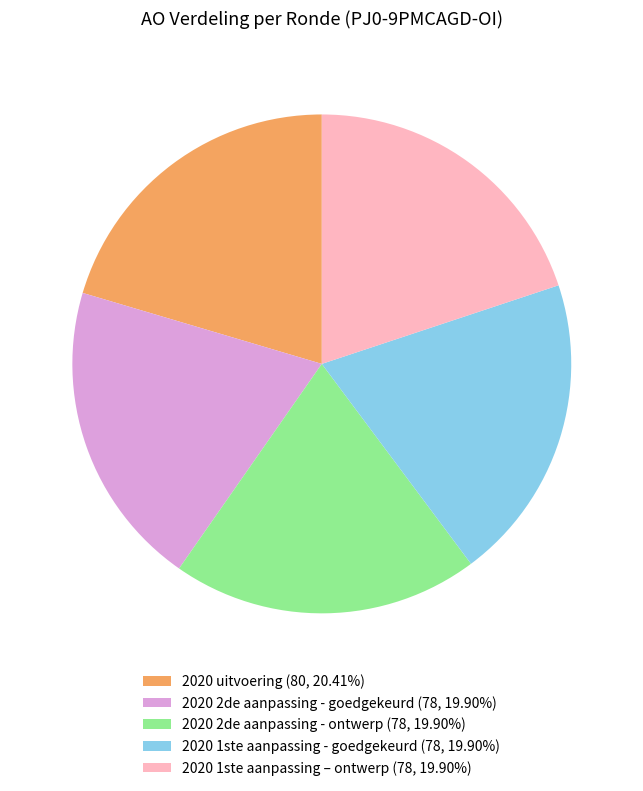

Do 2020 2de aanpassing - ontwerp and 2020 1ste aanpassing - goedgekeurd together represent more than half of the pie?

No